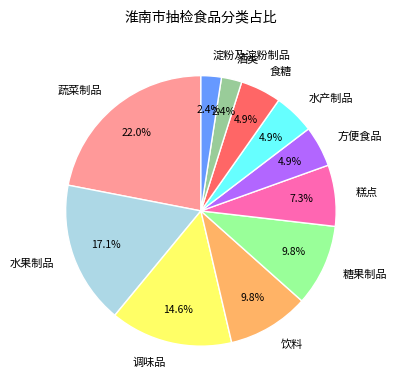

Is there a majority slice in this chart?

No